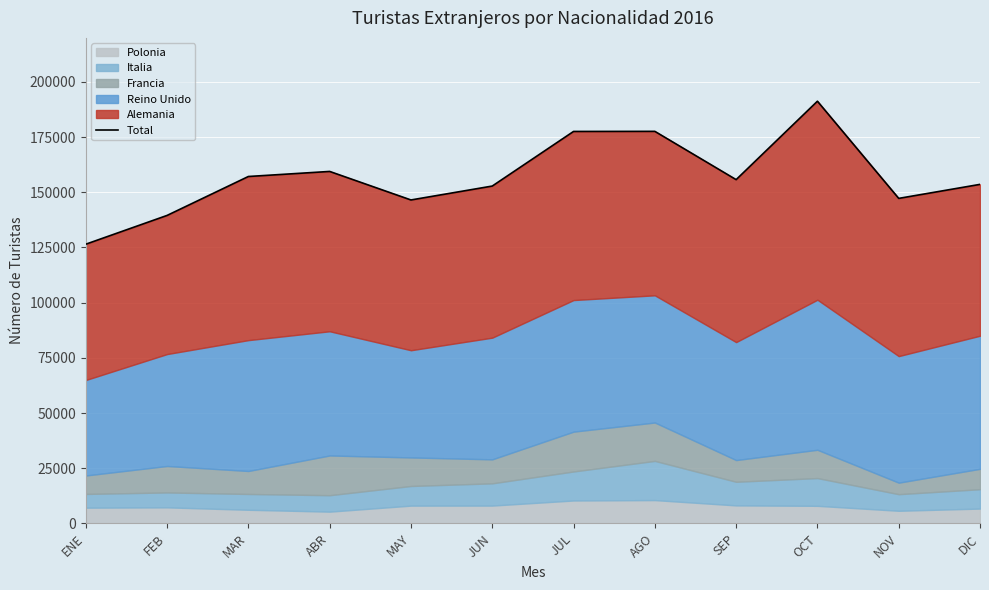

What is the ratio of the value at OCT to the value at ABR?

1.2